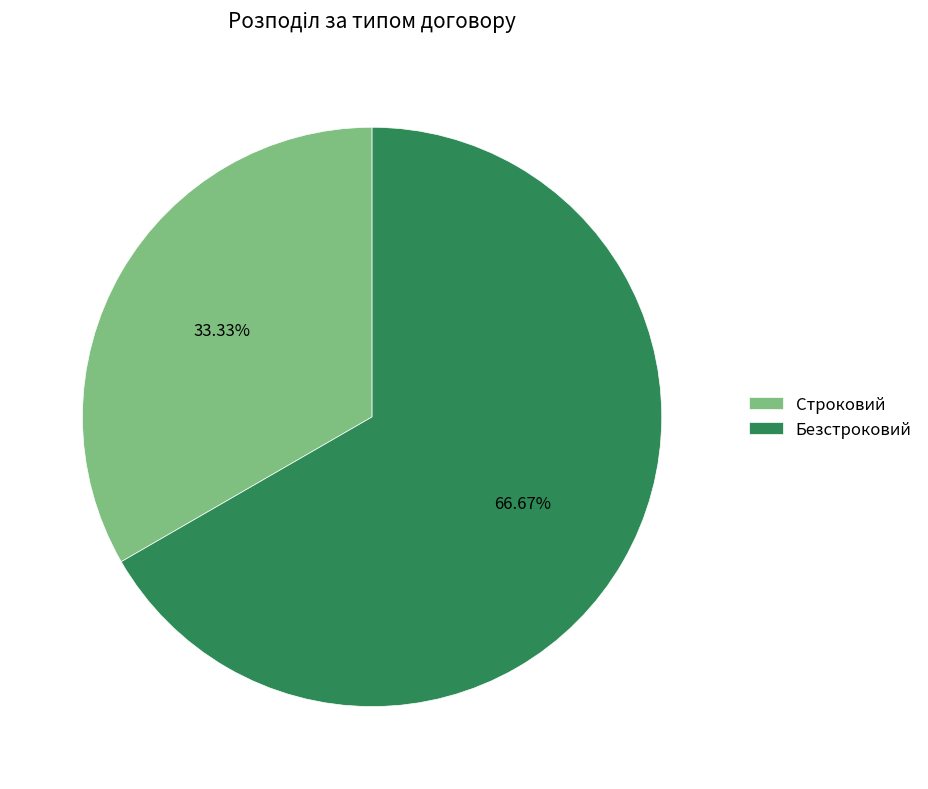

What is the largest slice in the pie chart?

Безстроковий